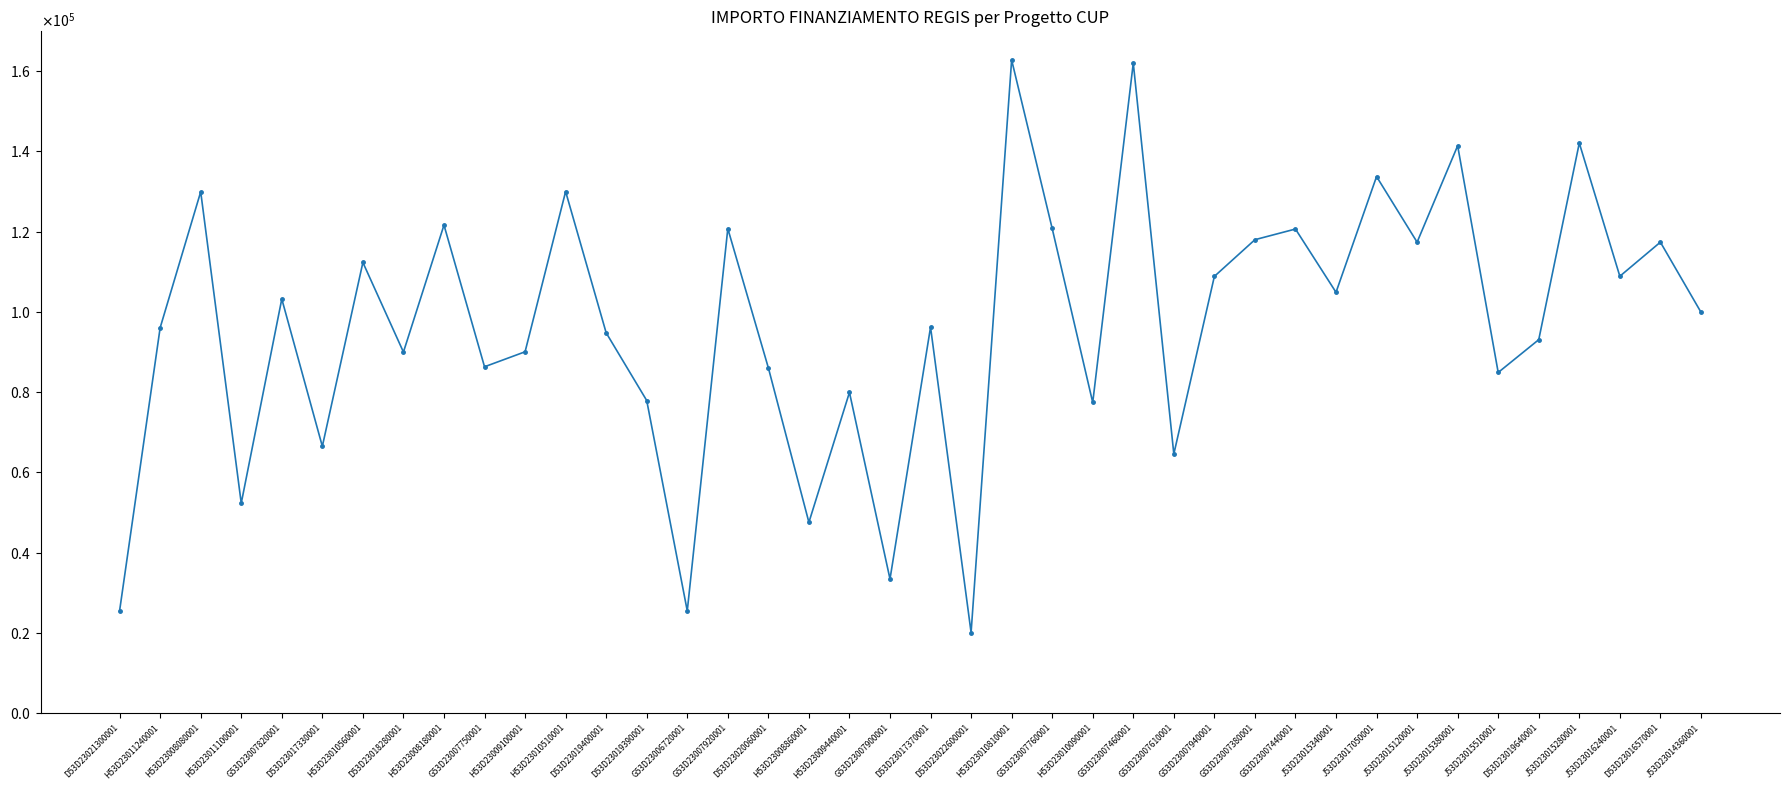

Does the chart have visible grid lines?

No